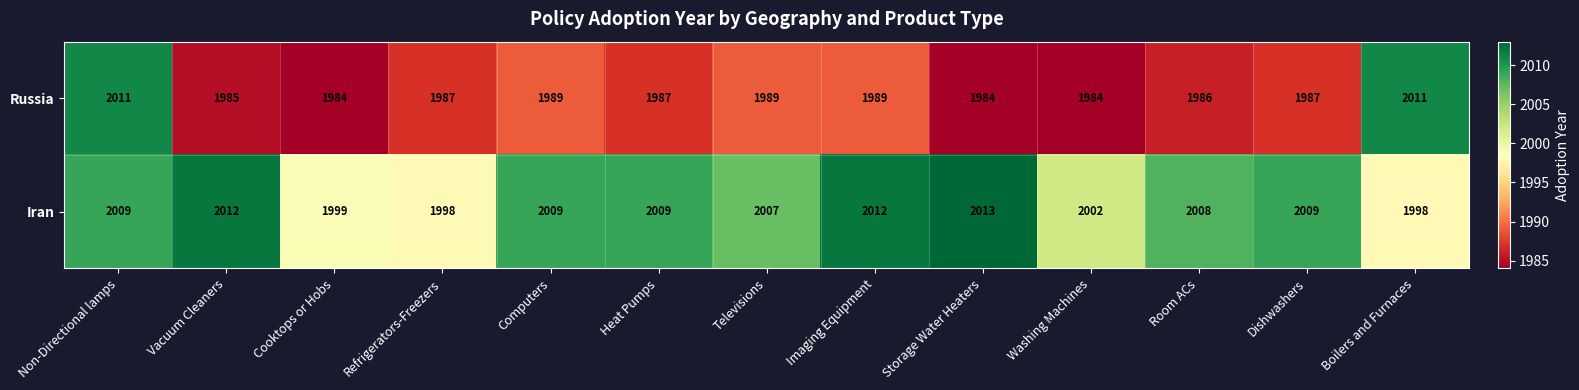

What is the sum of all Iran values?

26085